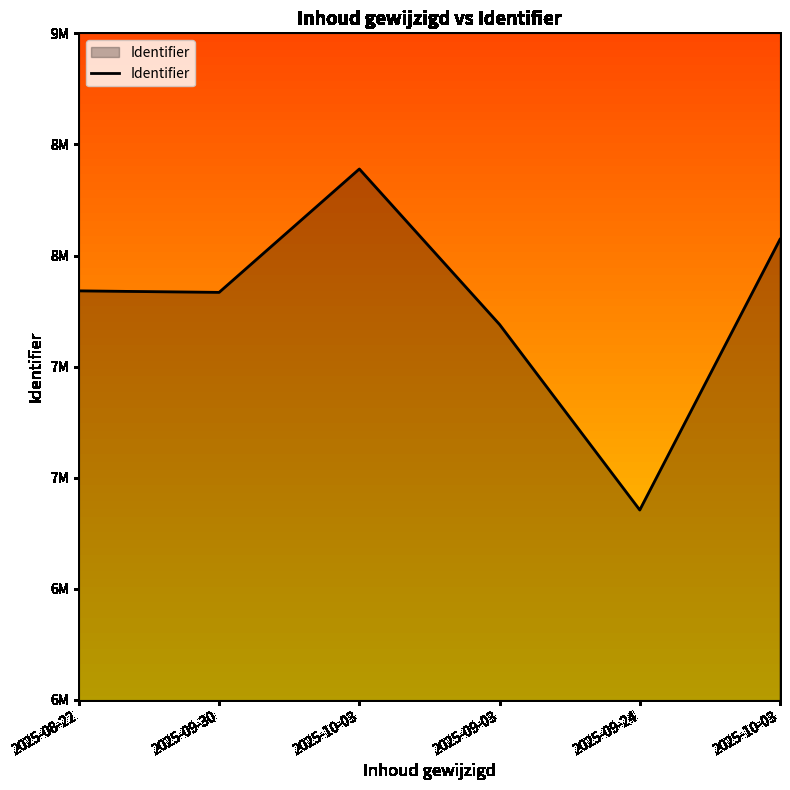

Does the chart display data point markers on the line(s)?

No